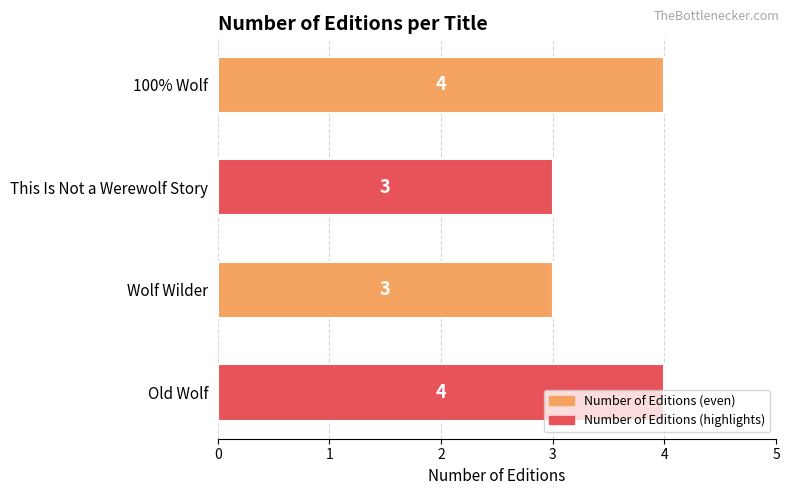

Is it true that the value at 100% Wolf is 4?

True